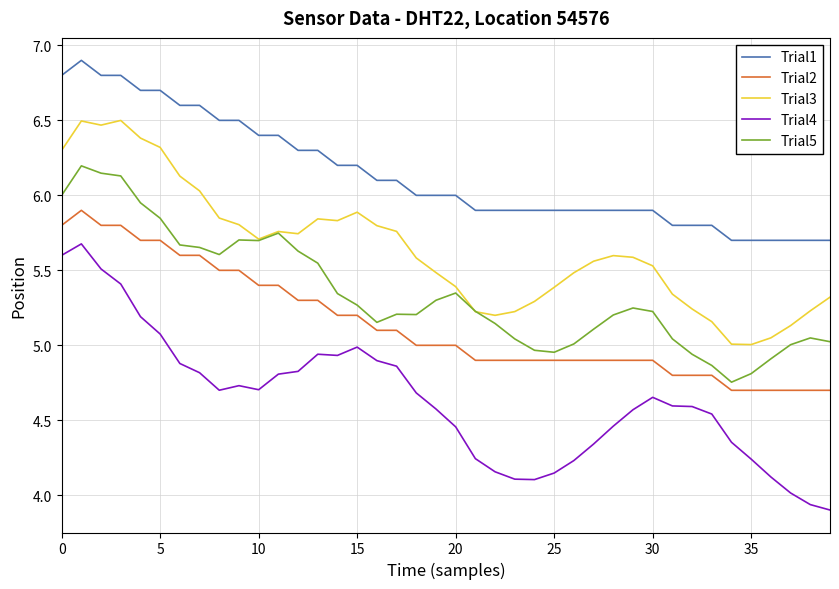

True or false: Trial1 and Trial4 cross at least once.

False